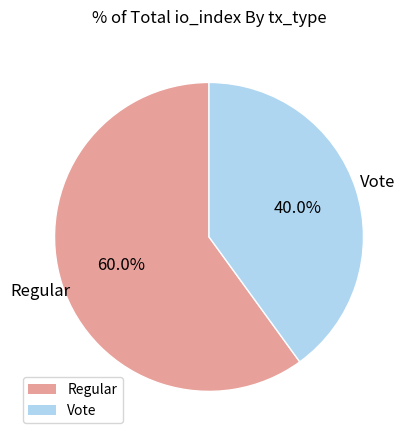

To the nearest percent, what is the combined percentage of Vote and Regular?

100%